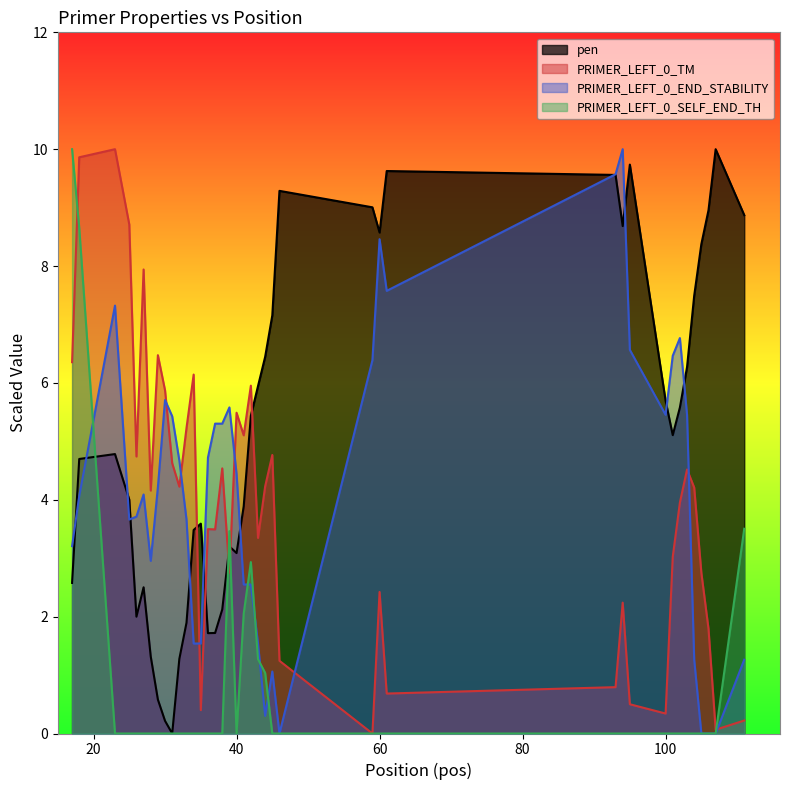

What is the maximum value shown in the chart?

10.0